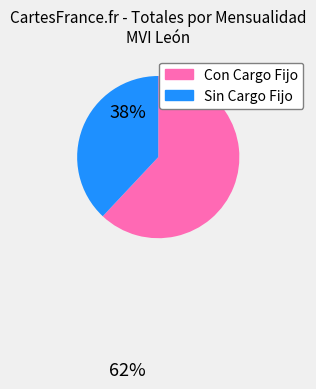

Is there any slice that represents more than half of the pie?

Yes